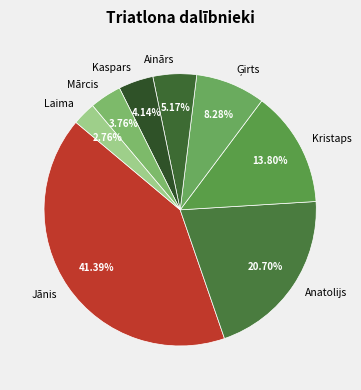

Does any single category account for the majority?

No